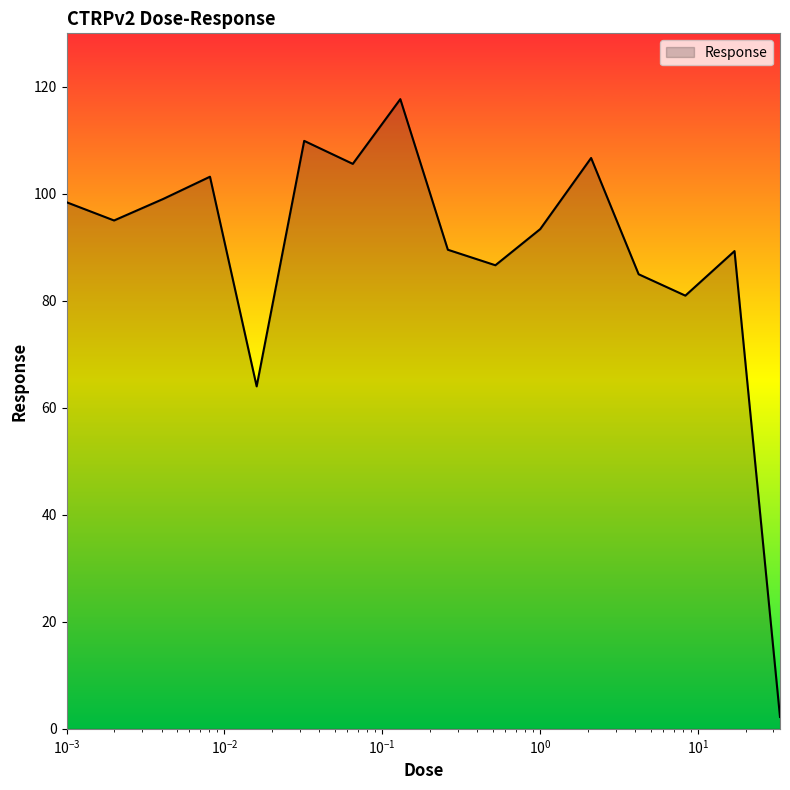

What is the difference between the maximum and minimum values?

115.5